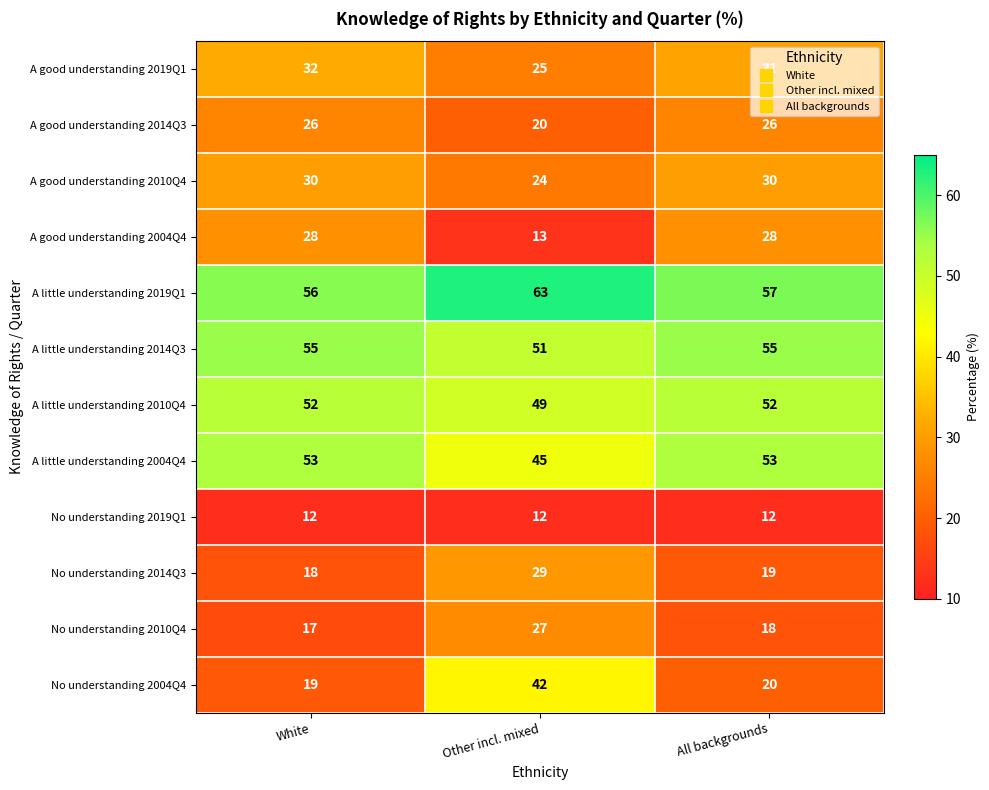

What is the sum of all No understanding 2019Q1 values?

36